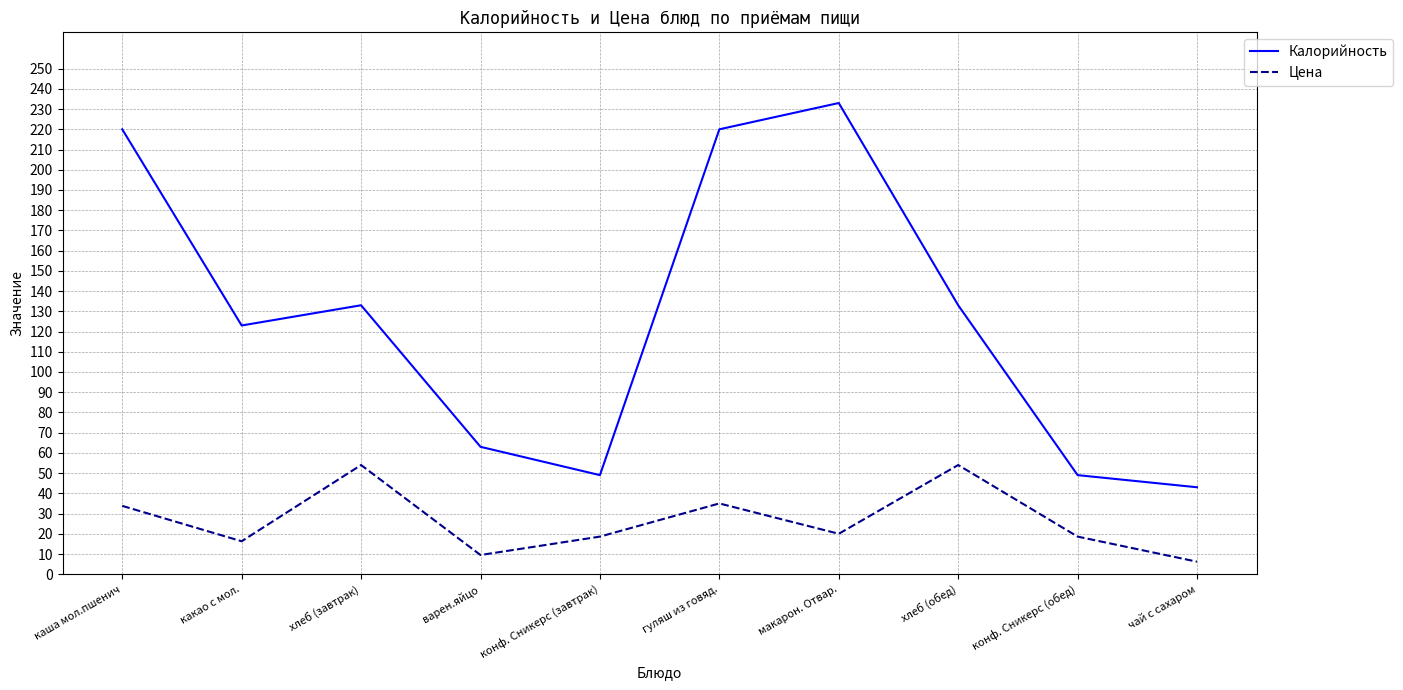

What is the spread (max minus min) of values at чай с сахаром?

36.8